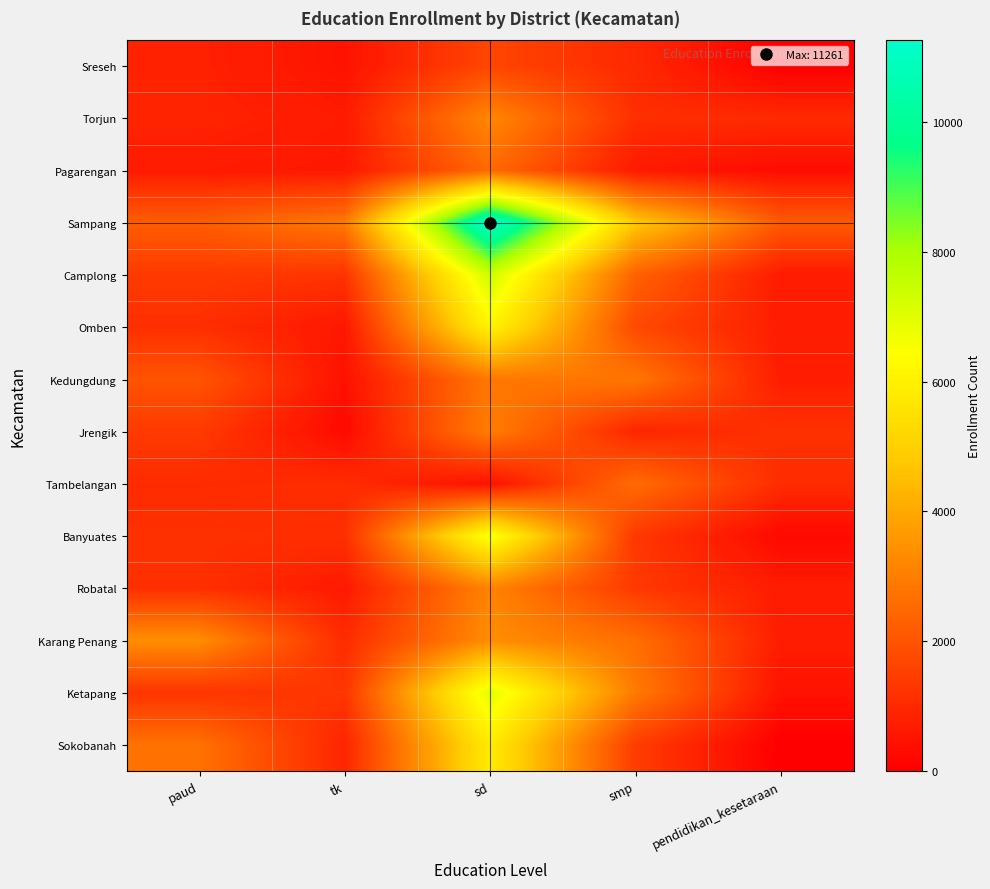

At which category is the sum across all series the highest?

sd